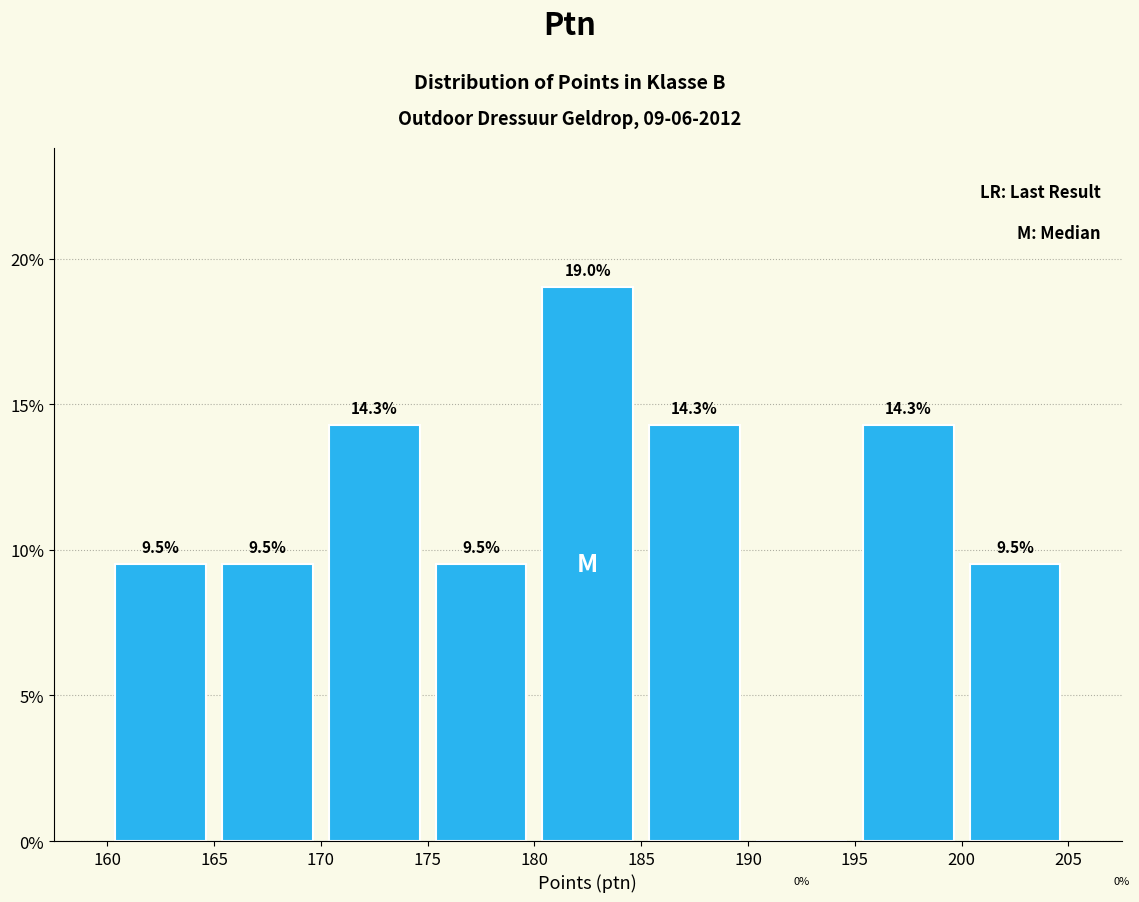

Over which range of the x-axis is the bar tallest?

180 to 185